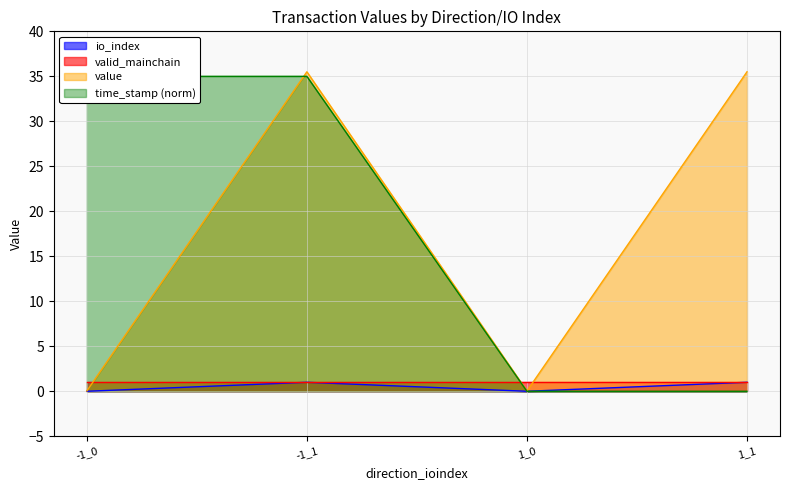

True or false: value has more than 0 interior local peaks.

True